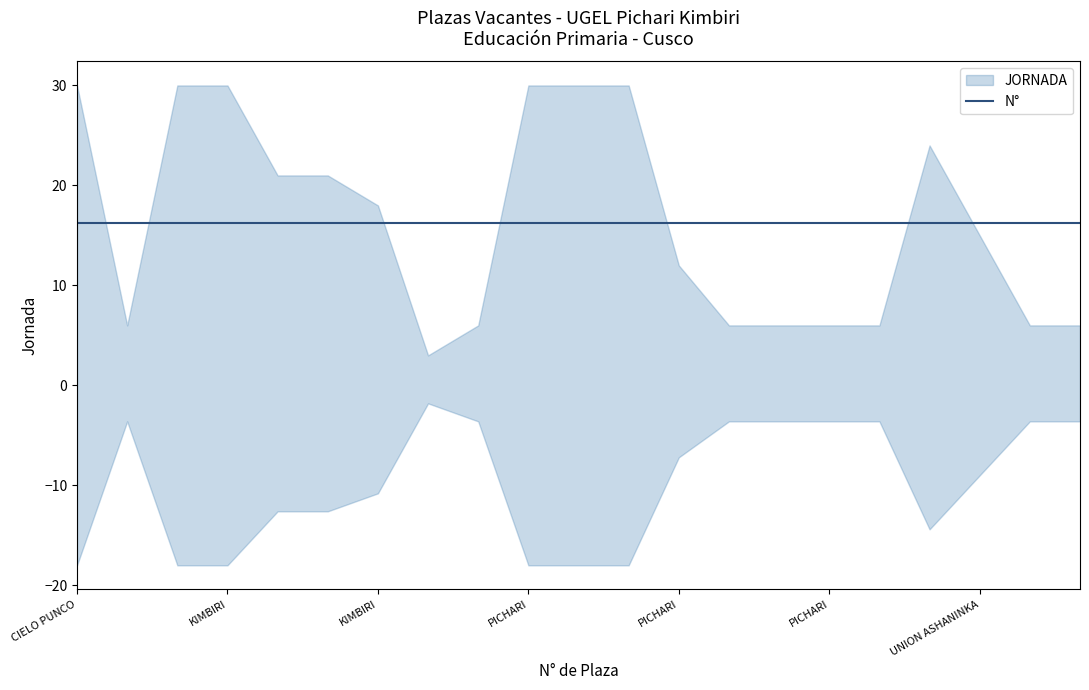

Which series ends up on top after the final intersection of N° and JORNADA?

N°